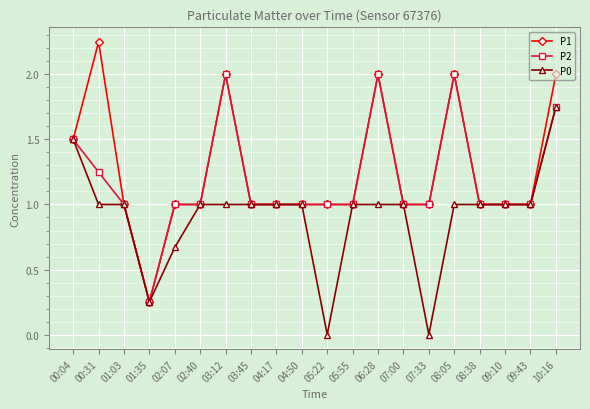

Rank the series by their maximum value, from lowest to highest.

P0, P2, P1